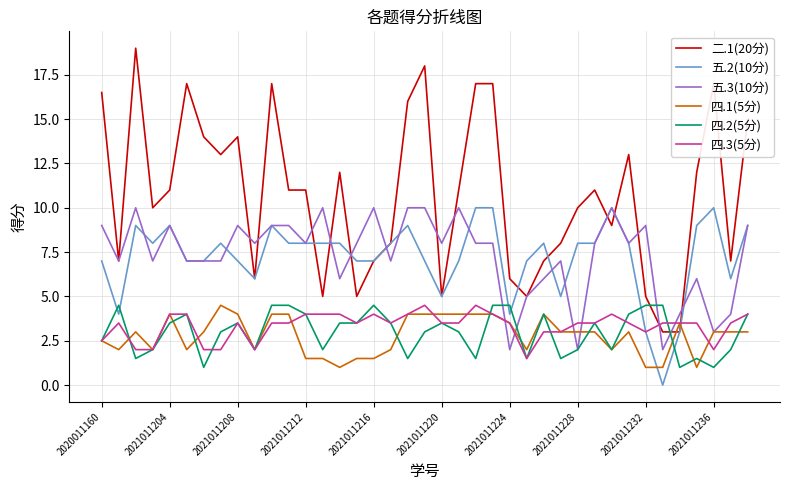

True or false: 四.2(5分) and 二.1(20分) cross at least once.

True